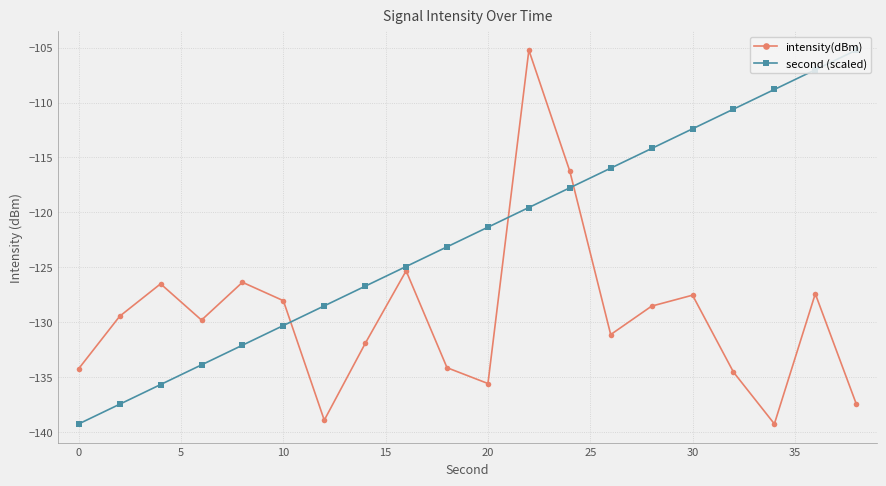

Which series has the largest total across all categories?

second (scaled)